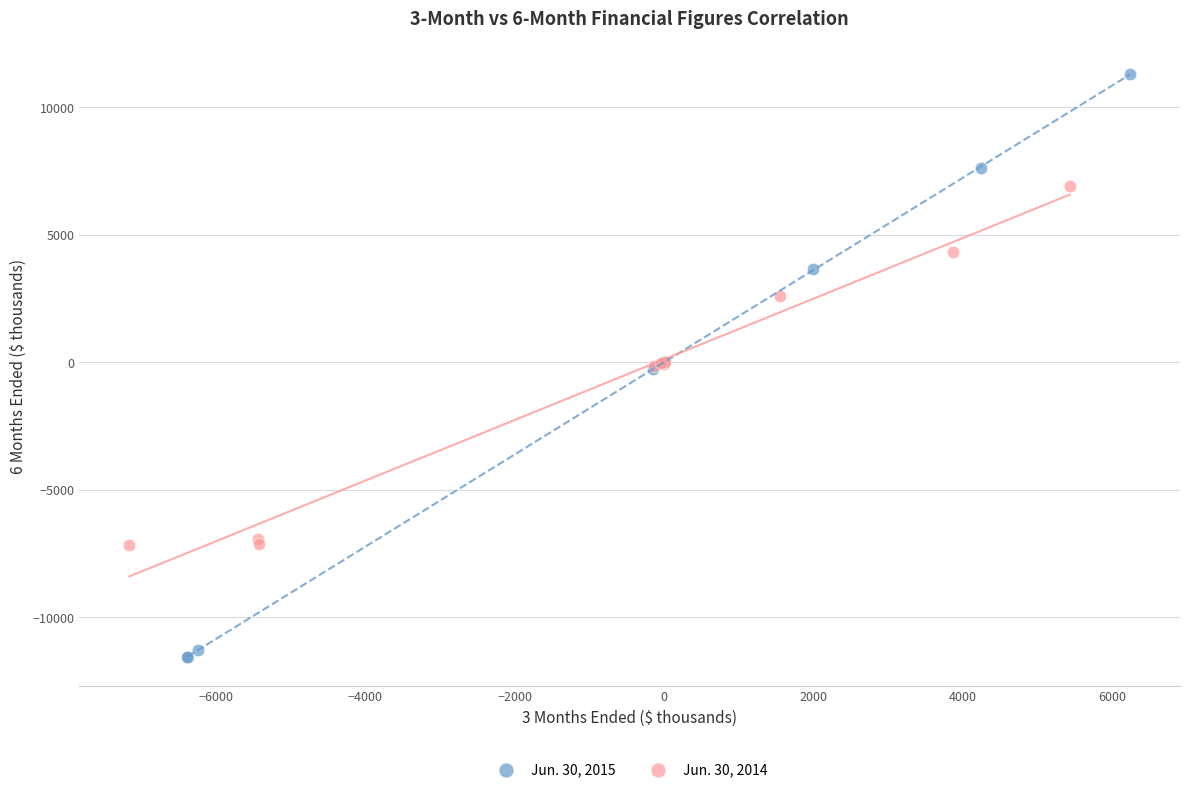

Which series reaches the minimum Y coordinate?

Jun. 30, 2015